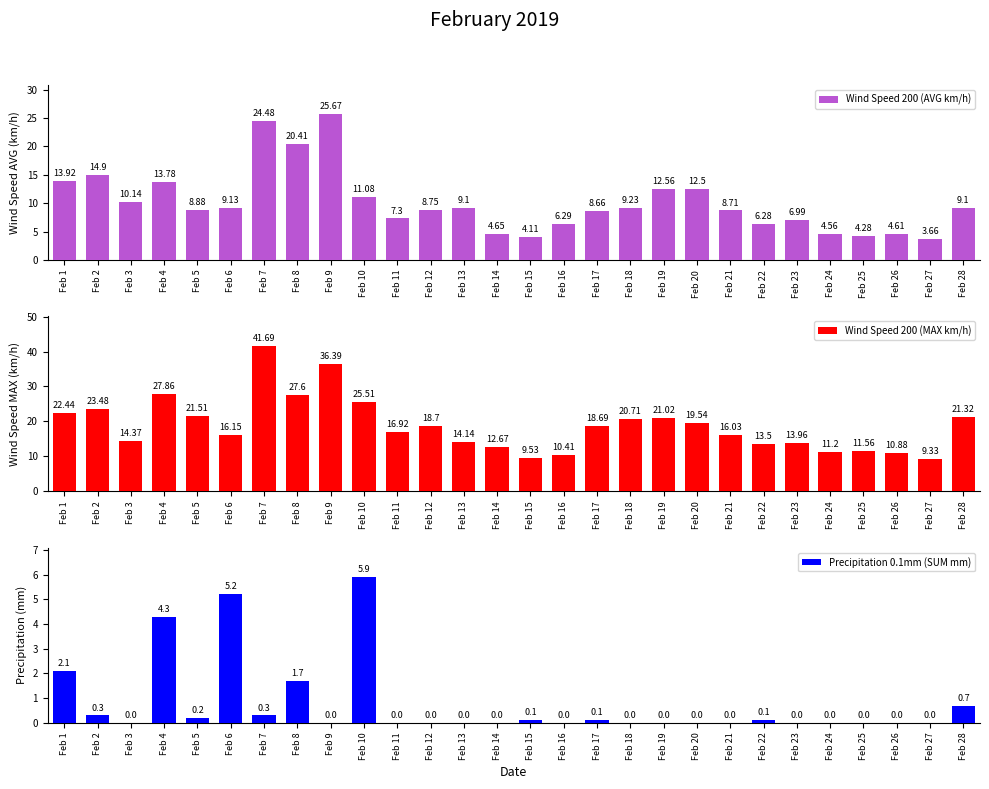

The Wind Speed 200 (MAX km/h) series shows 29.6 at Feb 17. True or false?

False